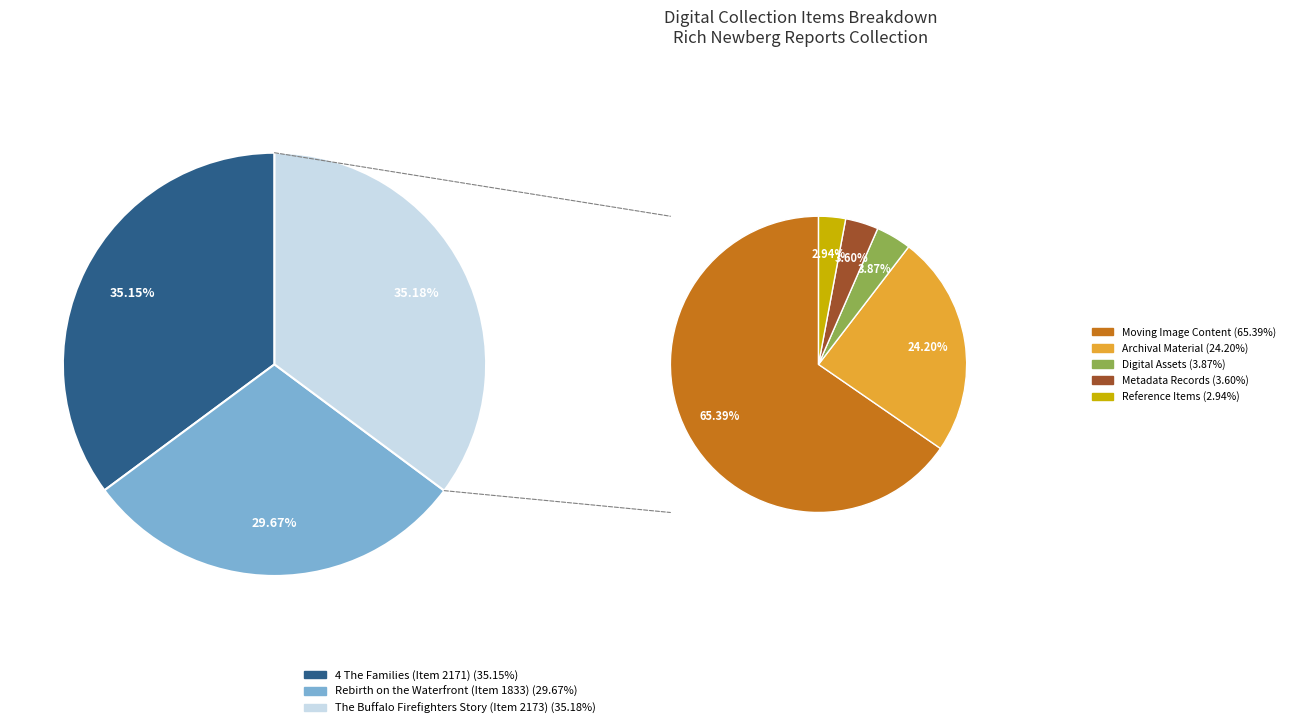

Does The Buffalo Firefighters Story (Item 2173) represent more than half of the total?

No